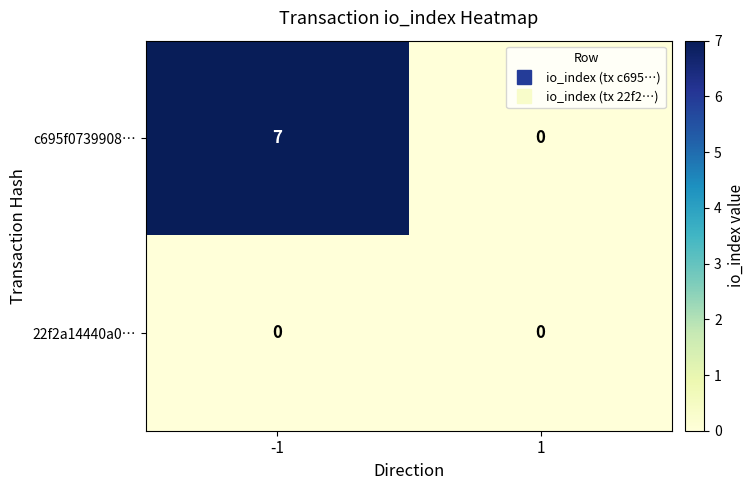

What is the total value across all series at -1?

7